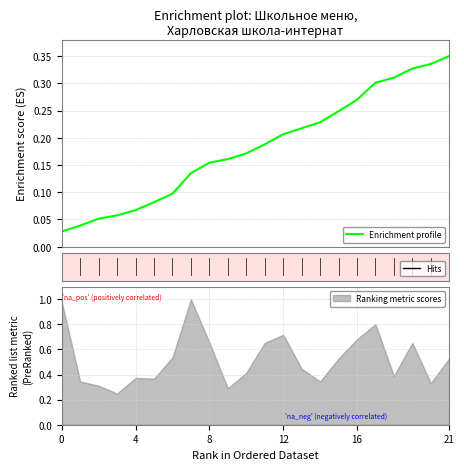

True or false: the data has more than 0 interior local peaks.

False